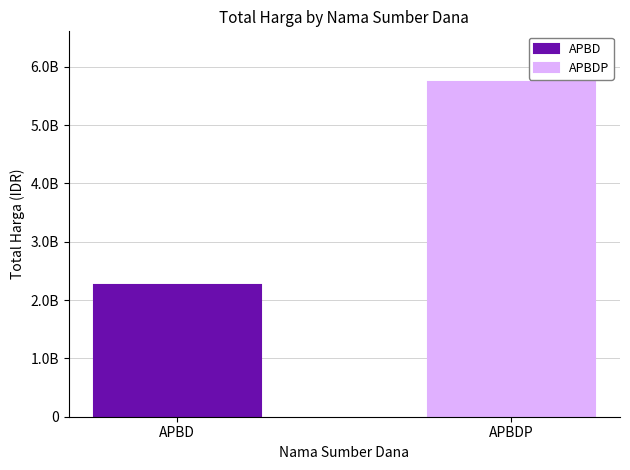

Are the bars horizontal?

No